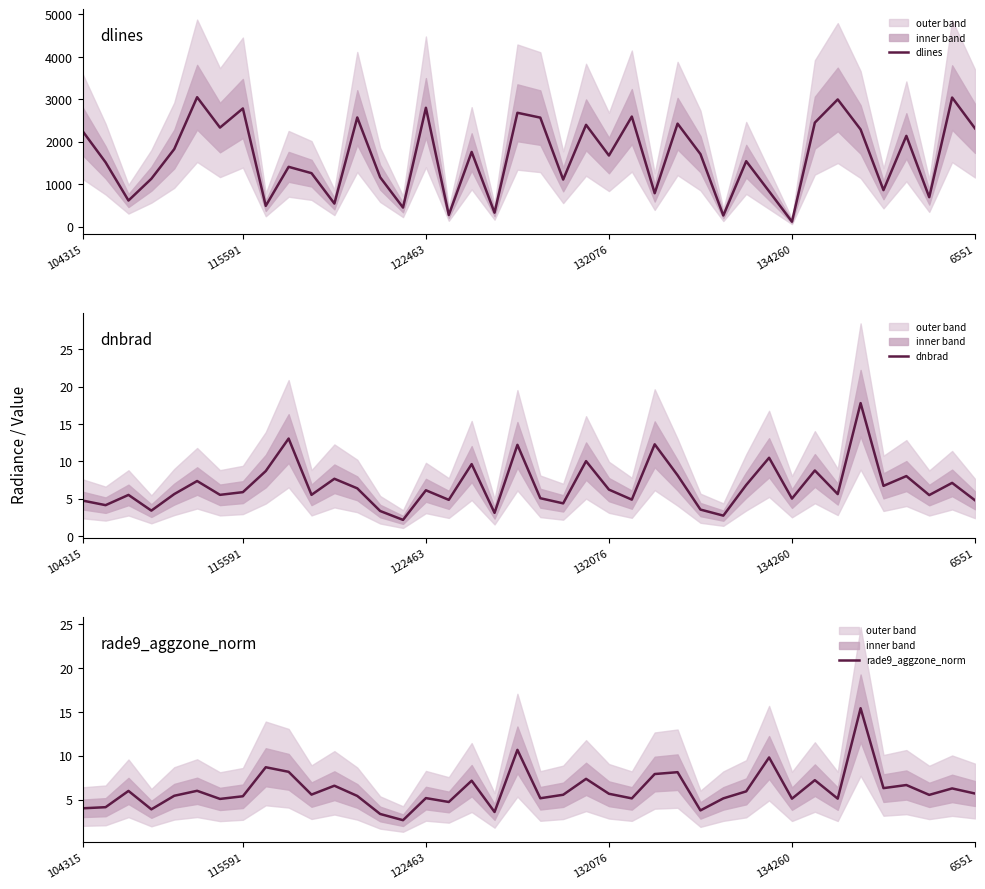

True or false: dnbrad and dlines intersect in this chart.

False